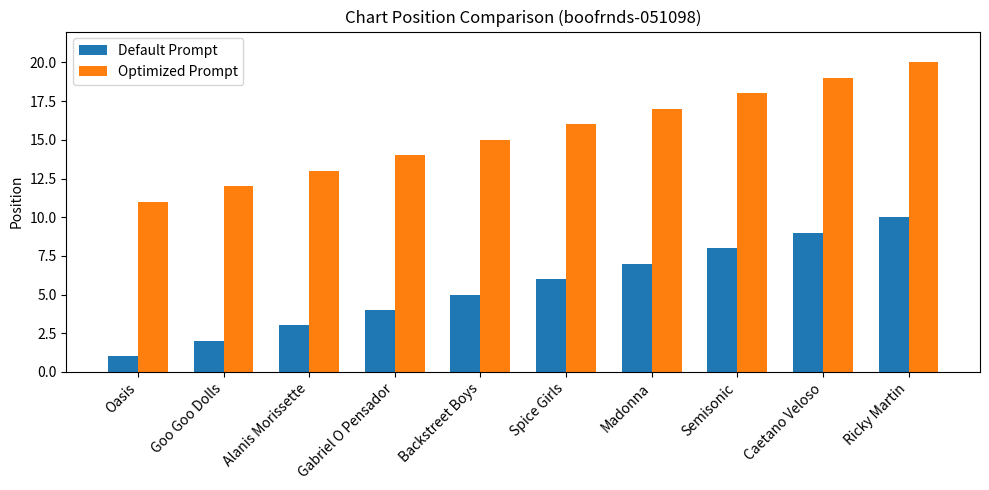

Is it true that Optimized Prompt equals 12 at Goo Goo Dolls?

True